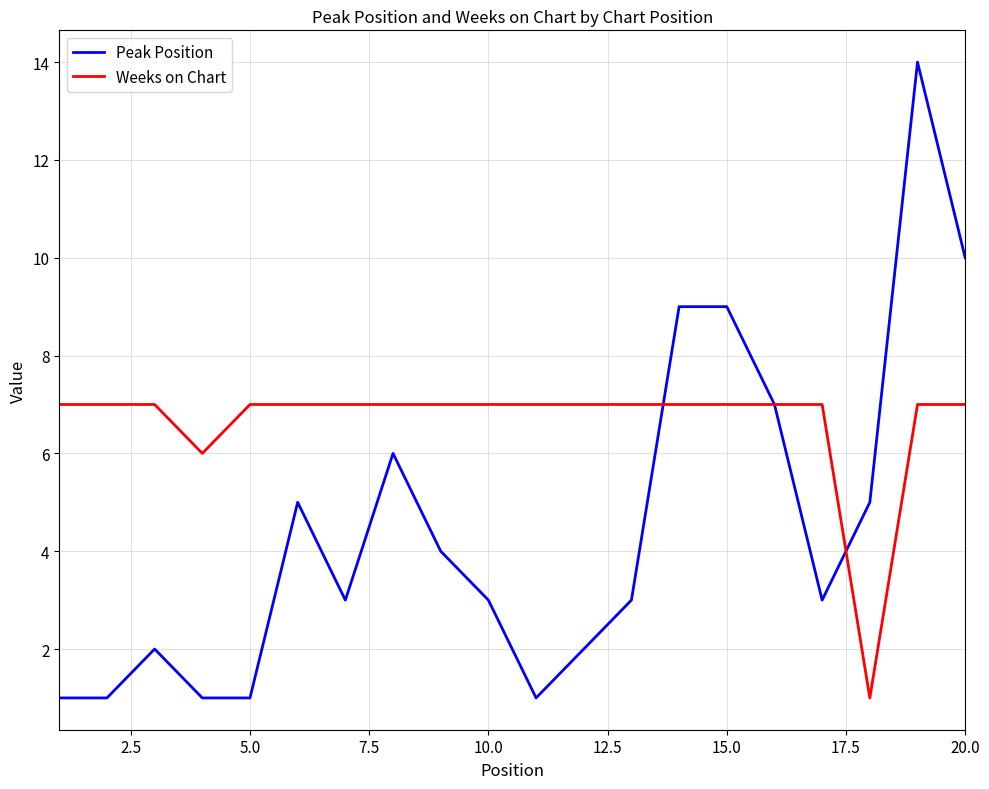

What is the maximum value shown in the chart?

14